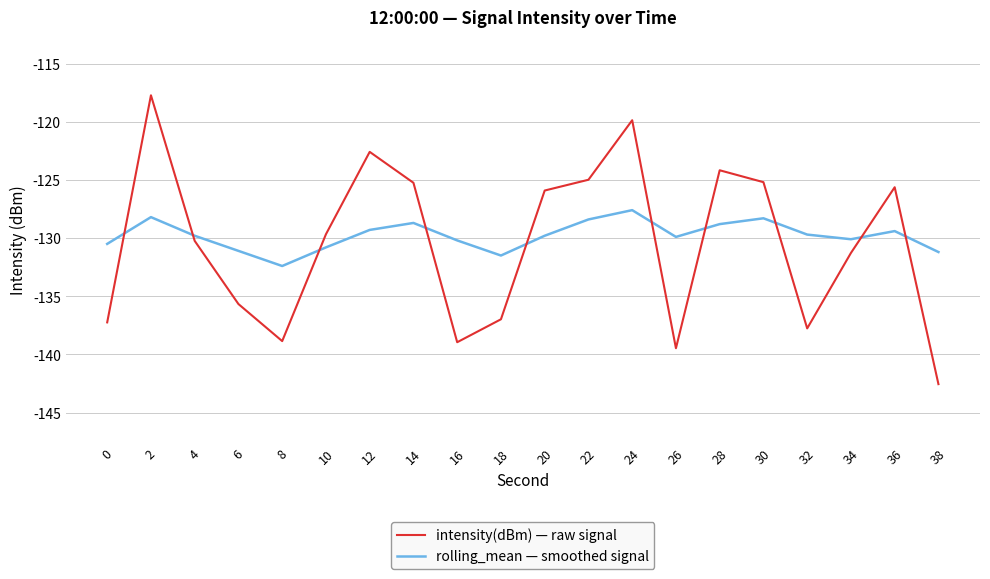

True or false: rolling_mean — smoothed signal has a value of -128.4 at 22.

True